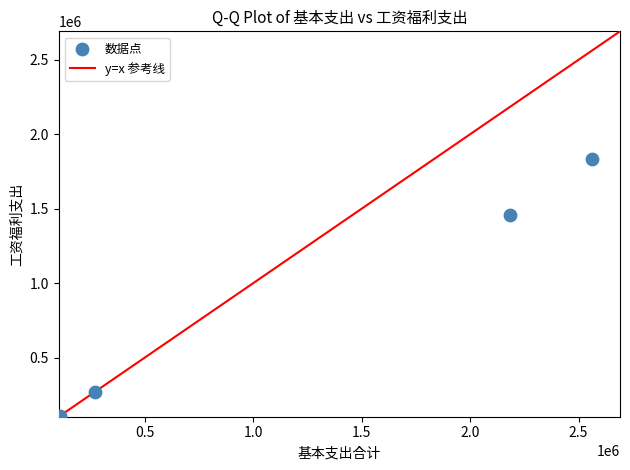

What Y value in the scatter plot is closest to 971774?

1457931.8